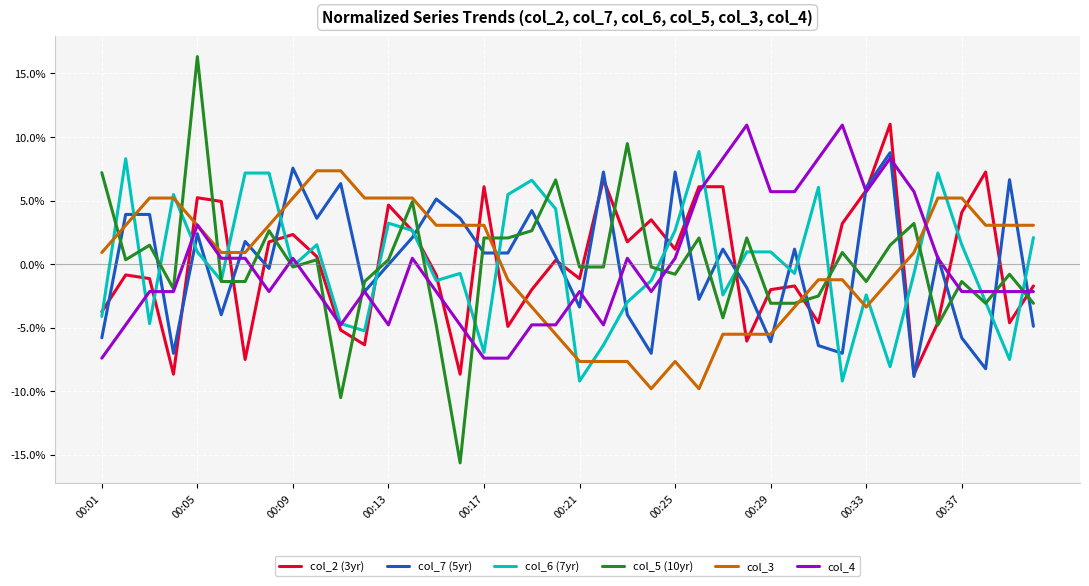

True or false: col_3 and col_7 (5yr) intersect in this chart.

True